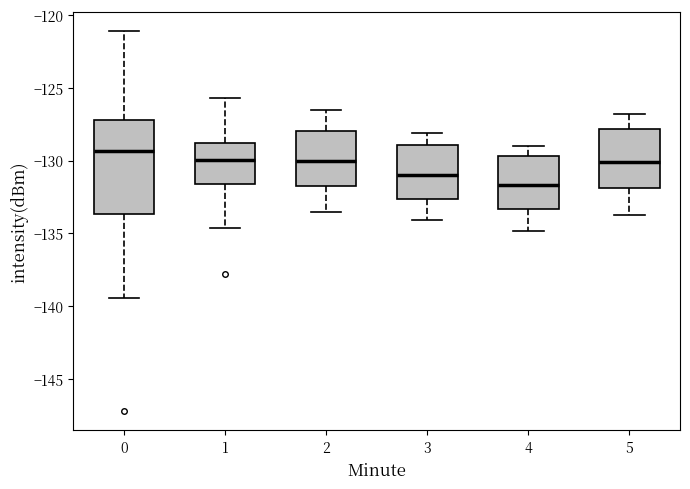

Reading left to right, read every box against the y-axis: the position of its median line, the range the box covers, and the ends of its whiskers. The values are not printed on the chart, so give them approximately, as read against the axis.

0: median -129.5, box -133.5 to -127.0, whiskers -139.5 to -121.0
1: median -130.0, box -131.5 to -128.5, whiskers -134.5 to -125.5
2: median -130.0, box -131.5 to -128.0, whiskers -133.5 to -126.5
3: median -131.0, box -132.5 to -129.0, whiskers -134.0 to -128.0
4: median -131.5, box -133.5 to -129.5, whiskers -135.0 to -129.0
5: median -130.0, box -132.0 to -128.0, whiskers -133.5 to -127.0